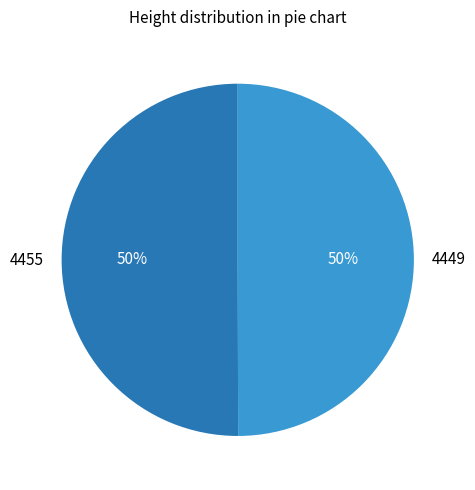

Do 4449 and 4455 together represent more than half of the pie?

Yes